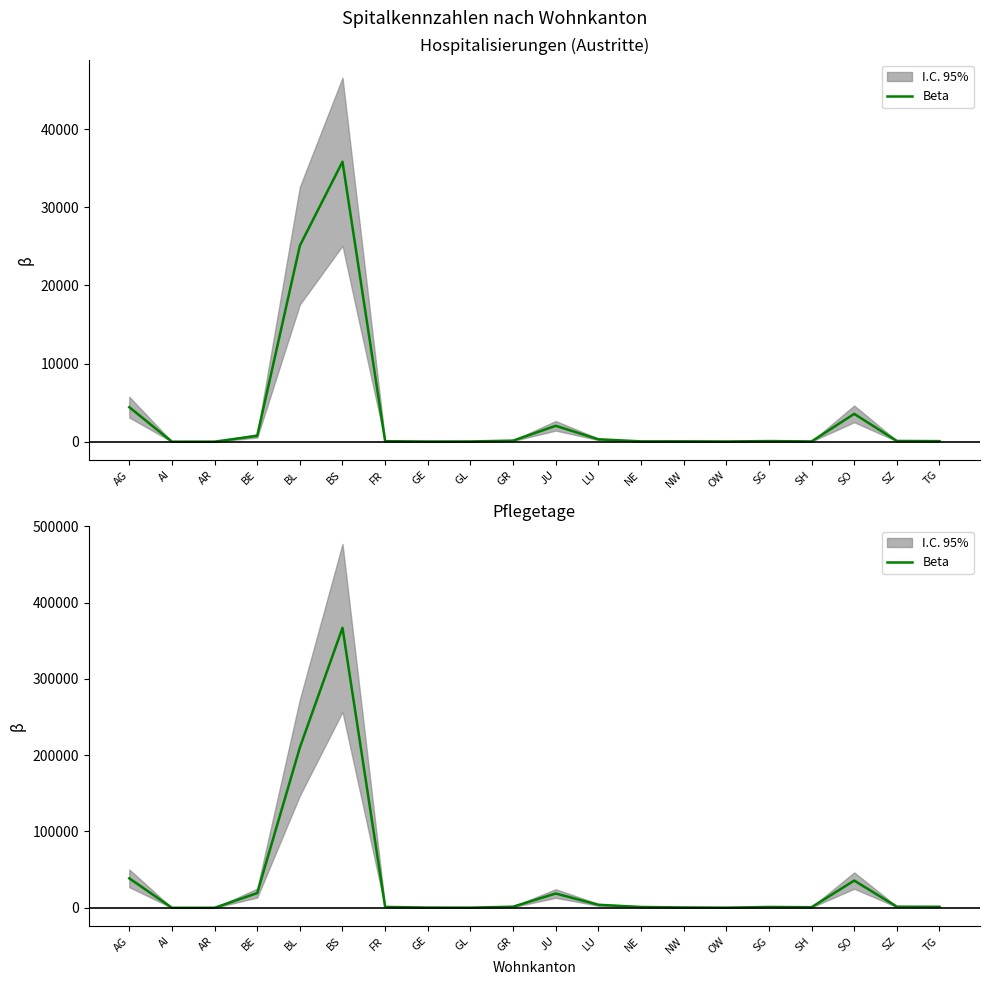

How many data points are above 1368?

9